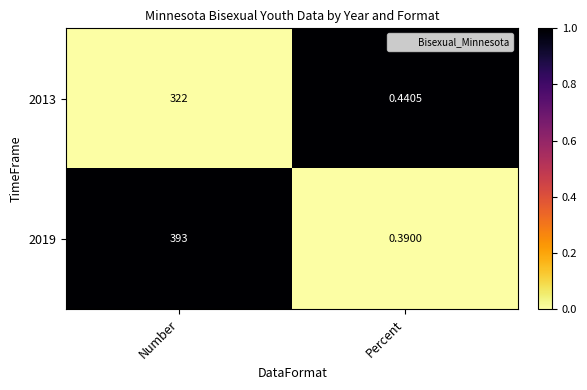

Which series has the largest range (max minus min)?

2019